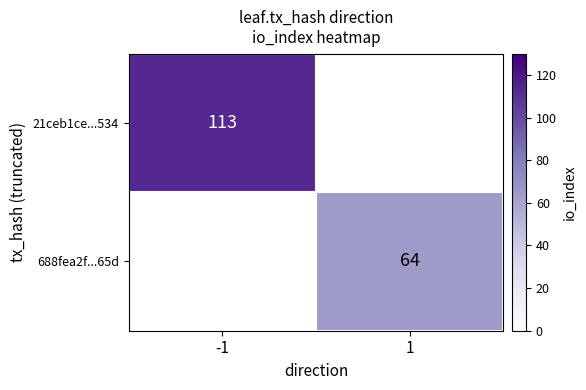

How many distinct data groups are displayed?

2